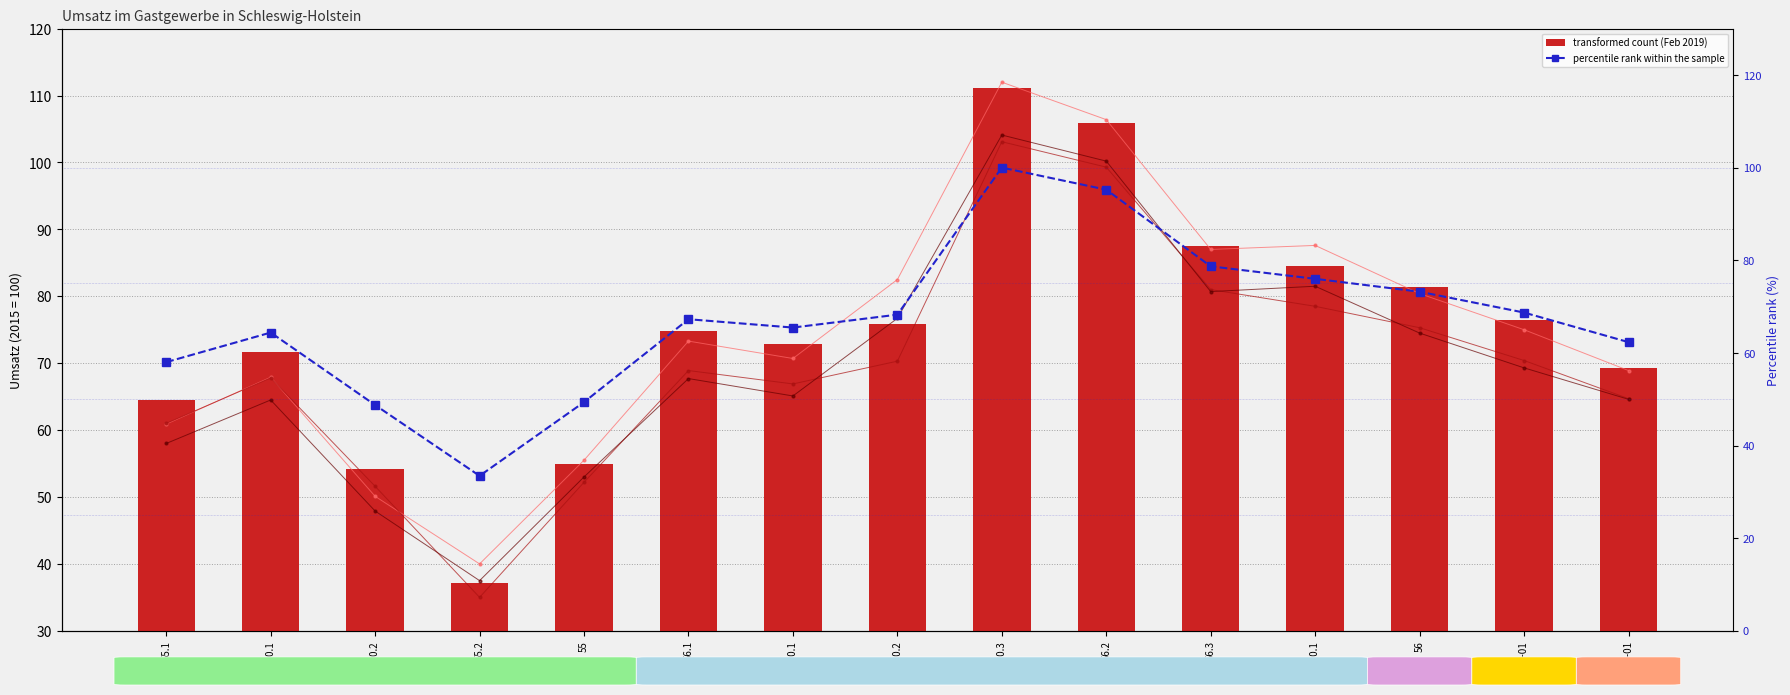

How many data points in Jan 2019 (Preise 2015) are less than 67?

7